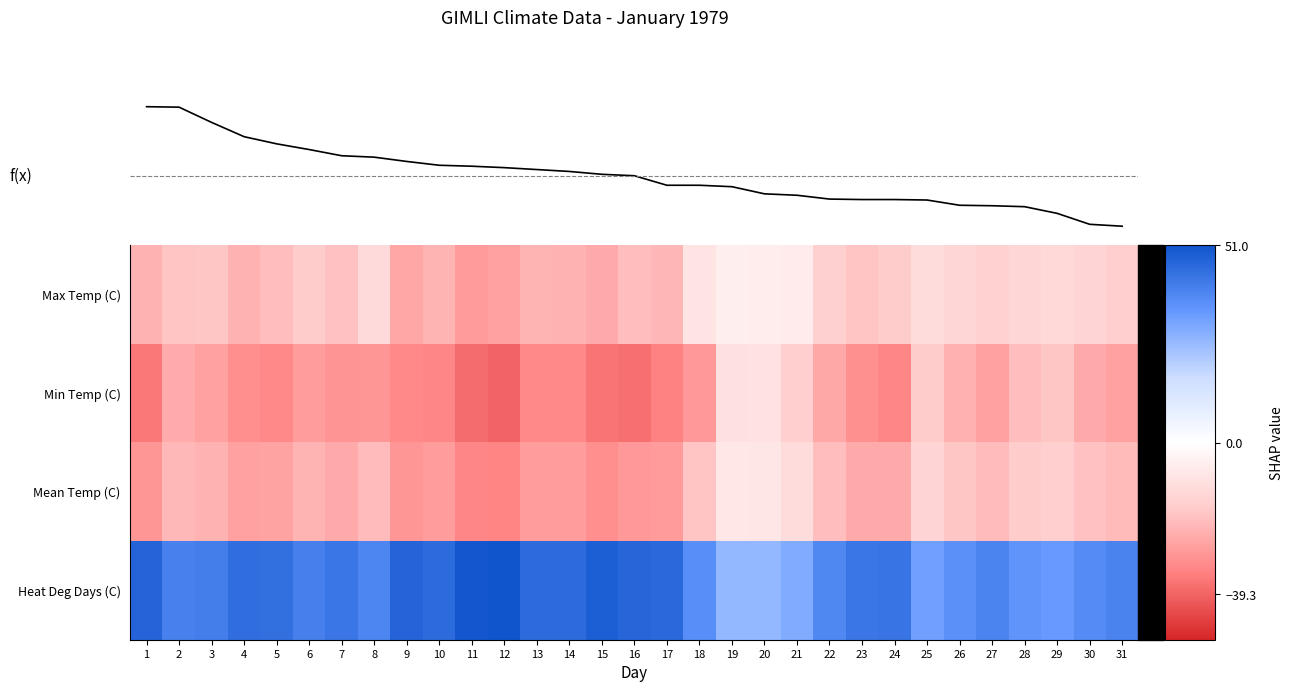

How many distinct data groups are displayed?

5